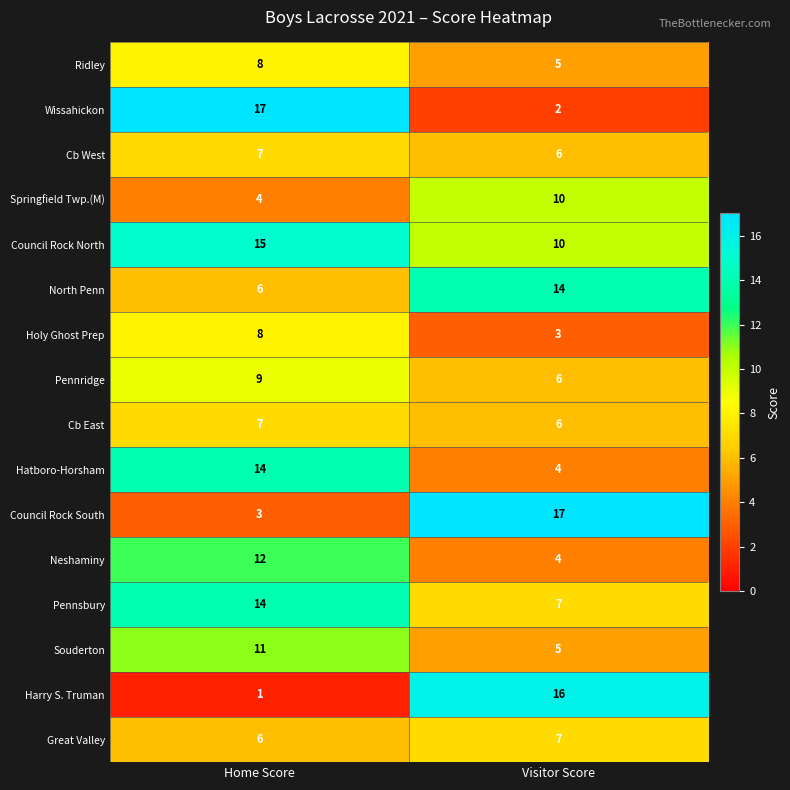

What is the difference between the highest and lowest values at Visitor Score?

15